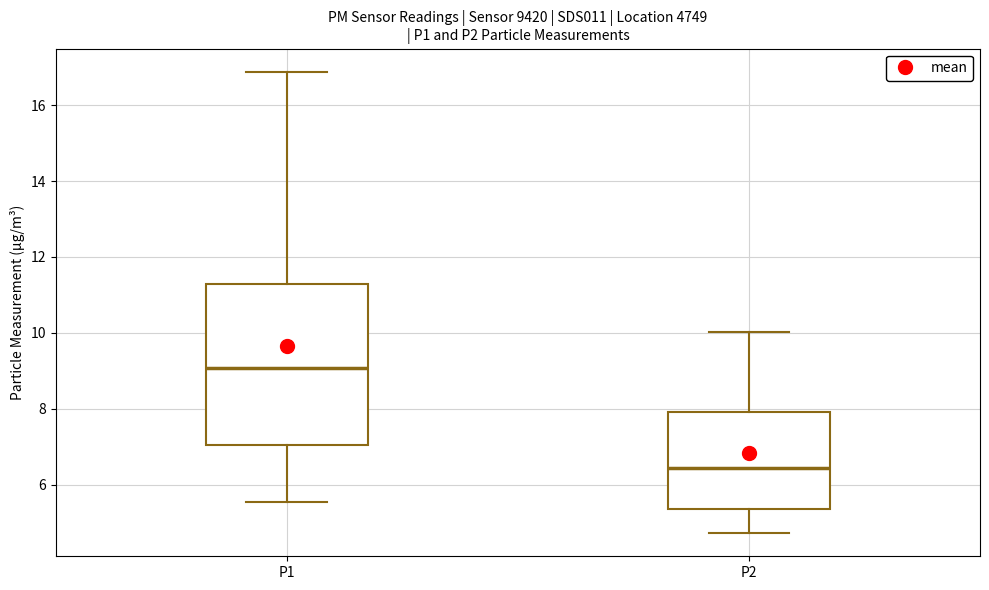

Reading left to right, transcribe this box plot: for each box, give where its median line is, the range the box spans, and where its two whiskers end, as read against the y-axis. The values are not printed on the chart, so give them approximately, as read against the axis.

P1: median 9.0, box 7.0 to 11.2, whiskers 5.6 to 16.8
P2: median 6.4, box 5.4 to 8.0, whiskers 4.8 to 10.0